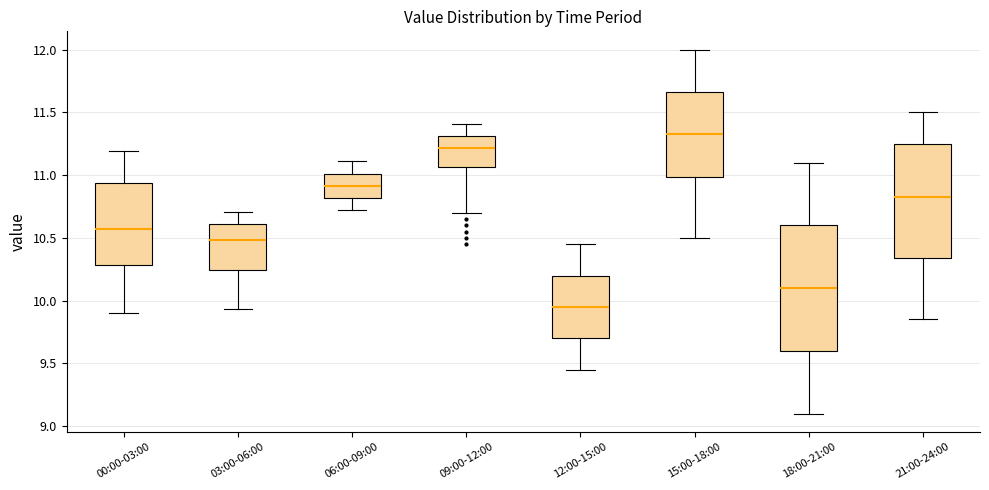

Reading left to right, read every box against the y-axis: the position of its median line, the range the box covers, and the ends of its whiskers. The values are not printed on the chart, so give them approximately, as read against the axis.

00:00-03:00: median 10.55, box 10.30 to 10.95, whiskers 9.90 to 11.20
03:00-06:00: median 10.50, box 10.25 to 10.60, whiskers 9.95 to 10.70
06:00-09:00: median 10.90, box 10.80 to 11.00, whiskers 10.70 to 11.10
09:00-12:00: median 11.20, box 11.05 to 11.30, whiskers 10.70 to 11.40
12:00-15:00: median 9.95, box 9.70 to 10.20, whiskers 9.45 to 10.45
15:00-18:00: median 11.35, box 11.00 to 11.65, whiskers 10.50 to 12.00
18:00-21:00: median 10.10, box 9.60 to 10.60, whiskers 9.10 to 11.10
21:00-24:00: median 10.85, box 10.35 to 11.25, whiskers 9.85 to 11.50